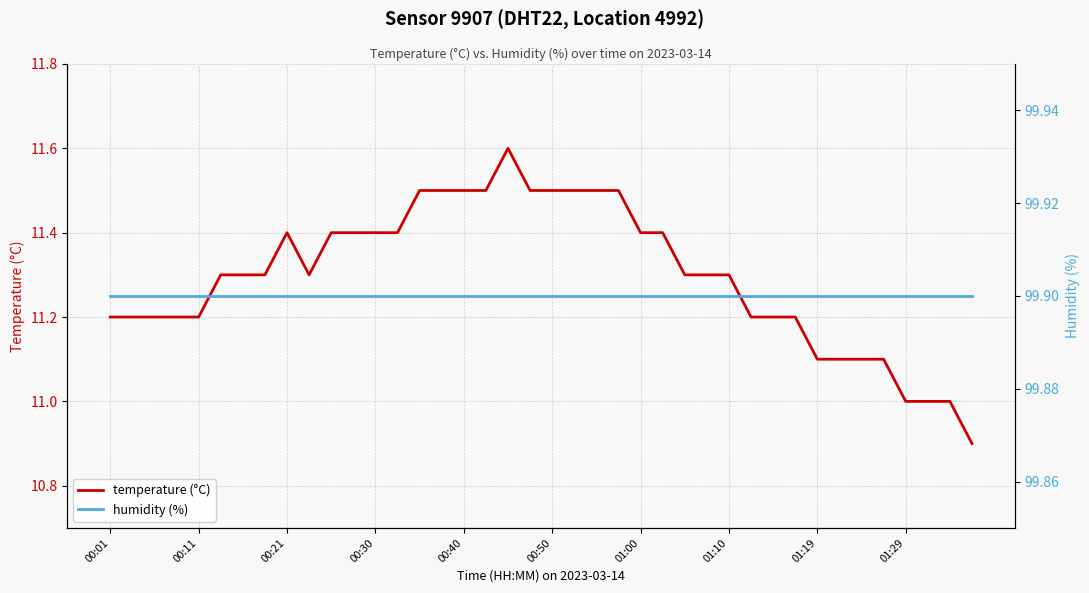

What is the maximum value for temperature (°C)?

11.6